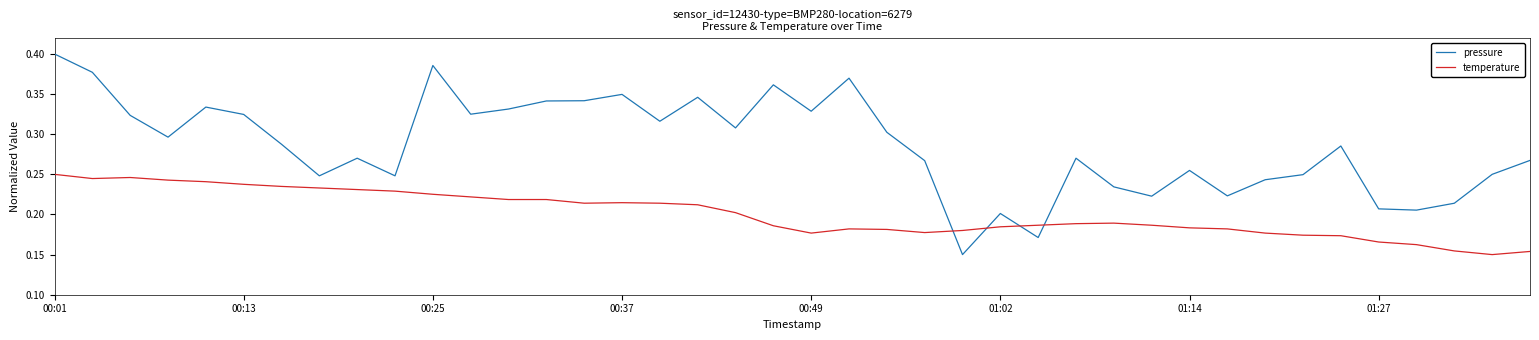

Which series has the largest total across all categories?

pressure